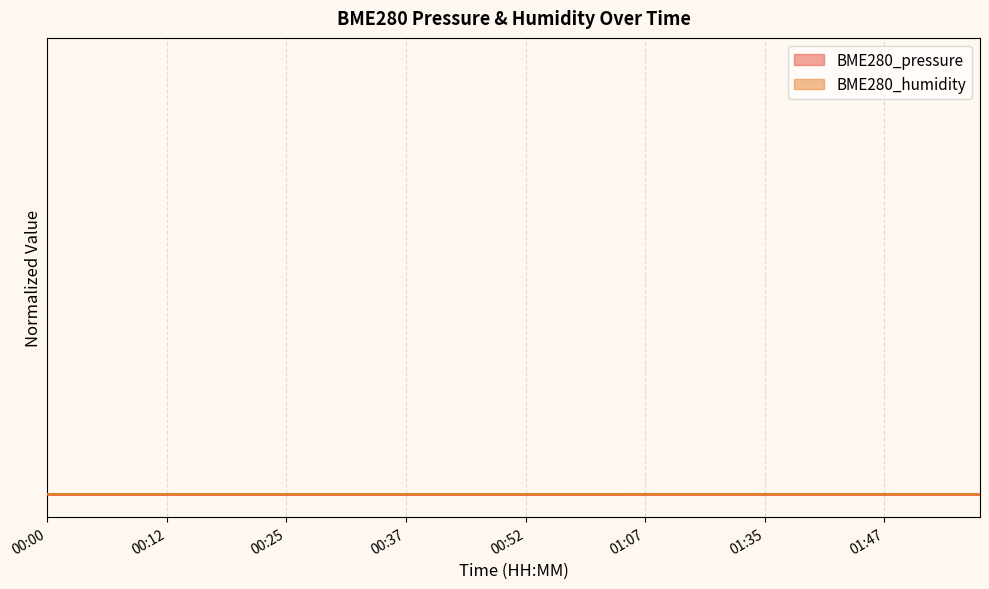

Reading left to right, transcribe all the data shown in this chart.

BME280_pressure: 00:00=0.1	00:03=0.1	00:05=0.0	00:07=0.0	00:10=0.2	00:12=0.2	00:15=0.2	00:17=0.2	00:20=0.2	00:22=0.3	00:25=0.3	00:27=0.3	00:30=0.5	00:32=0.6	00:34=0.4	00:37=0.3	00:39=0.3	00:44=0.1	00:47=0.2	00:49=0.3	00:52=0.3	00:54=0.5	00:57=0.6	00:59=0.8	01:01=0.8	01:07=0.9	01:09=1.0	01:28=0.8	01:30=0.7	01:33=0.6	01:35=0.6	01:38=0.6	01:40=0.6	01:42=0.7	01:45=0.7	01:47=0.7	01:50=0.6	01:52=0.5	01:55=0.4	01:57=0.5
BME280_humidity: 00:00=0.1	00:03=0.0	00:05=0.1	00:07=0.3	00:10=0.3	00:12=0.2	00:15=0.2	00:17=0.3	00:20=0.3	00:22=0.3	00:25=0.3	00:27=0.4	00:30=0.3	00:32=0.3	00:34=0.3	00:37=0.3	00:39=0.1	00:44=0.1	00:47=0.3	00:49=0.4	00:52=0.4	00:54=0.3	00:57=0.4	00:59=0.3	01:01=0.5	01:07=0.7	01:09=0.8	01:28=0.8	01:30=0.9	01:33=0.9	01:35=0.9	01:38=0.7	01:40=0.7	01:42=0.8	01:45=0.8	01:47=0.8	01:50=0.8	01:52=0.9	01:55=1.0	01:57=0.9